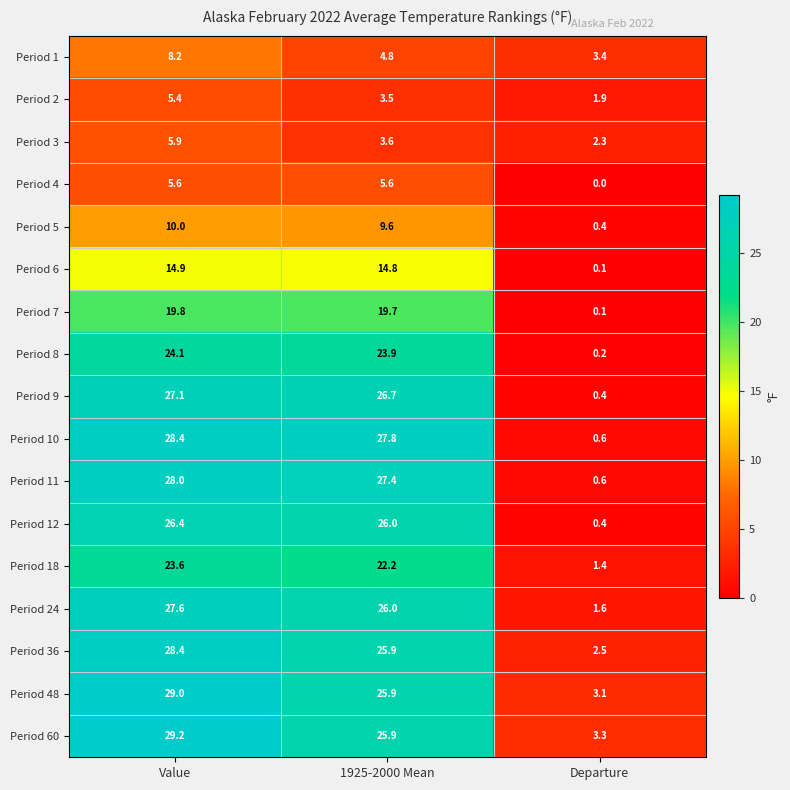

What value does the Period 6 series have at Value?

14.9